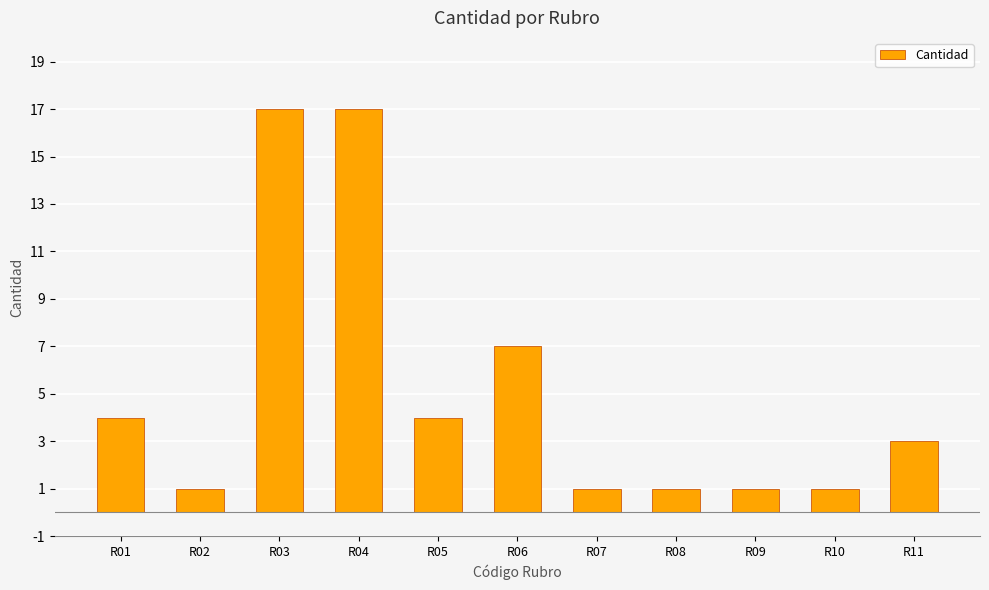

What is the greatest value displayed?

17